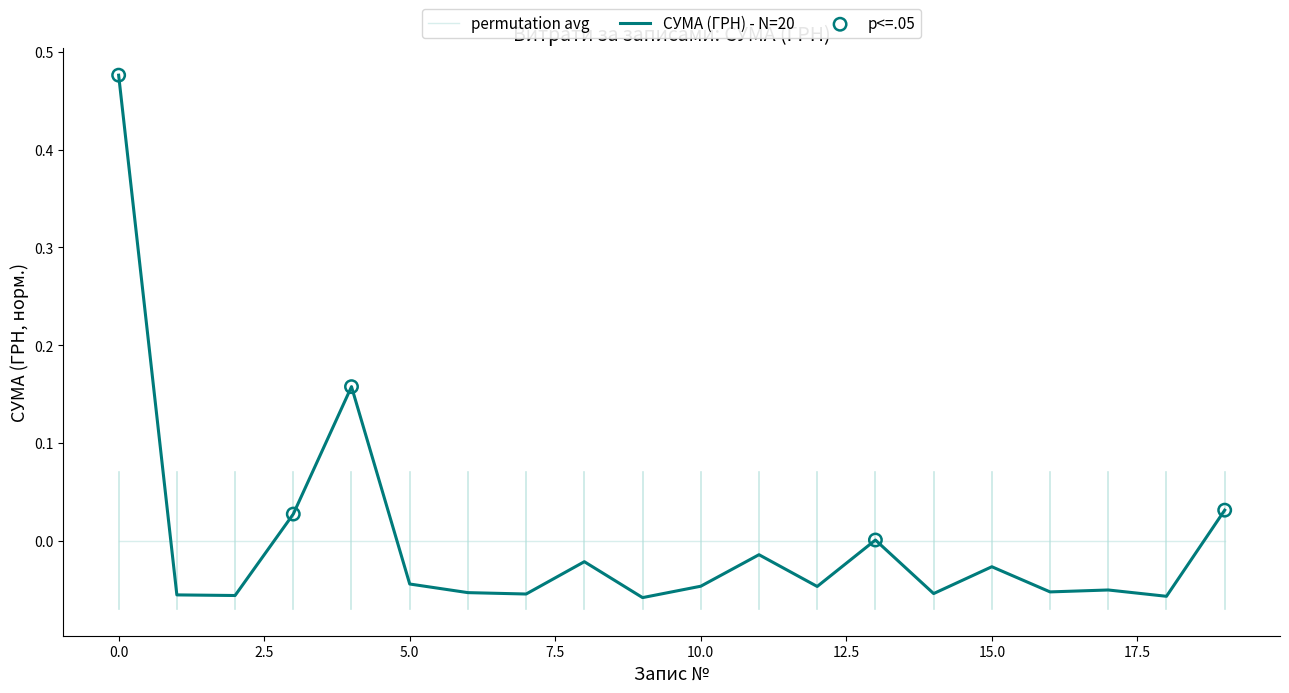

Which series has the largest range (max minus min)?

СУМА (ГРН) - N=20